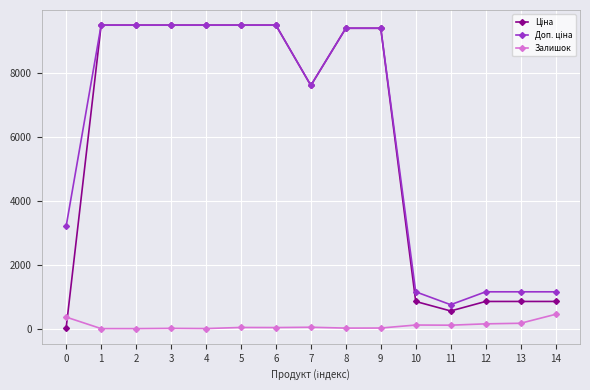

How many data points does each series have?

15